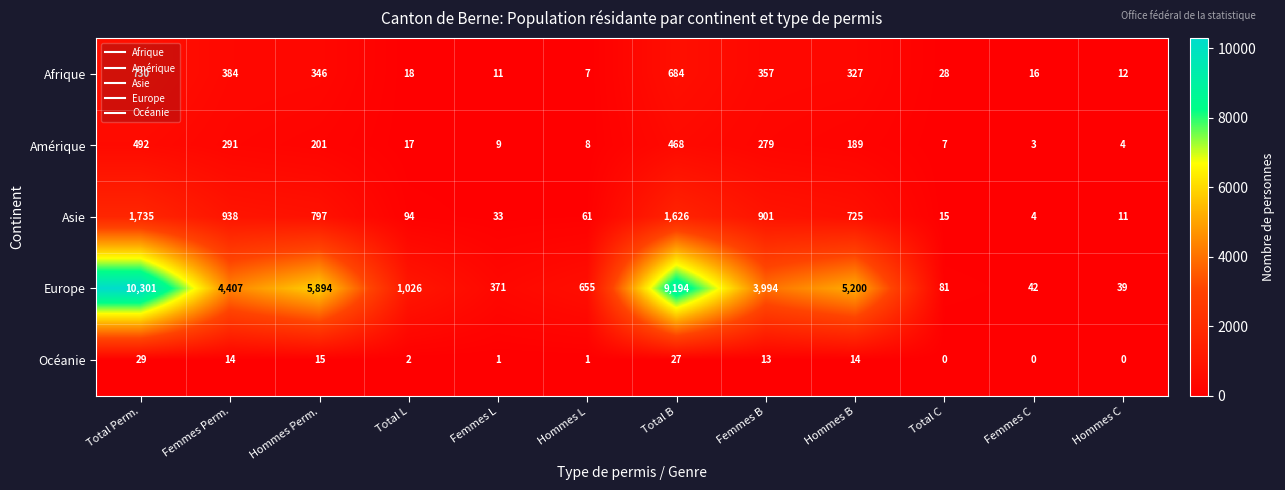

Rank the series at Total L from lowest to highest value.

Océanie, Amérique, Afrique, Asie, Europe